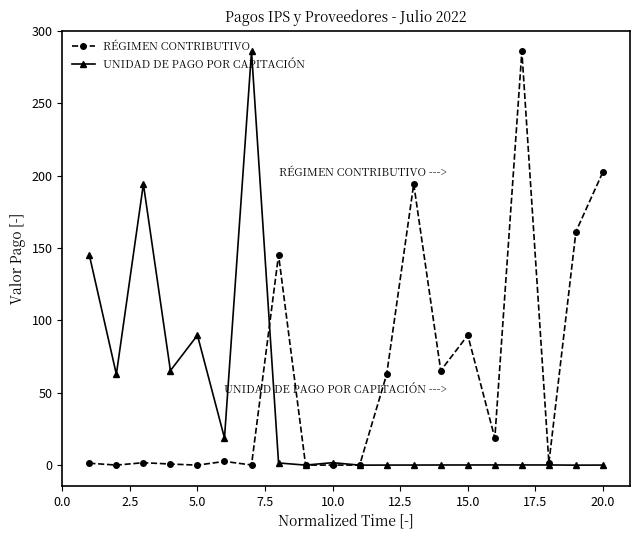

What is the sum of all UNIDAD DE PAGO POR CAPITACIÓN values?

865.8